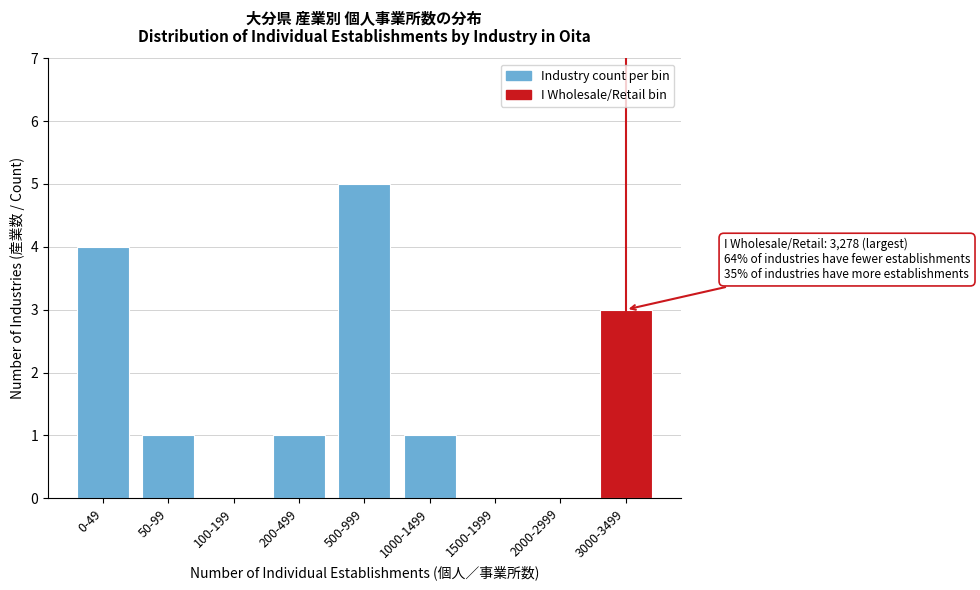

Reading left to right, transcribe all the data shown in this chart.

0-49=4	50-99=1	100-199=0	200-499=1	500-999=5	1000-1499=1	1500-1999=0	2000-2999=0	3000-3499=3